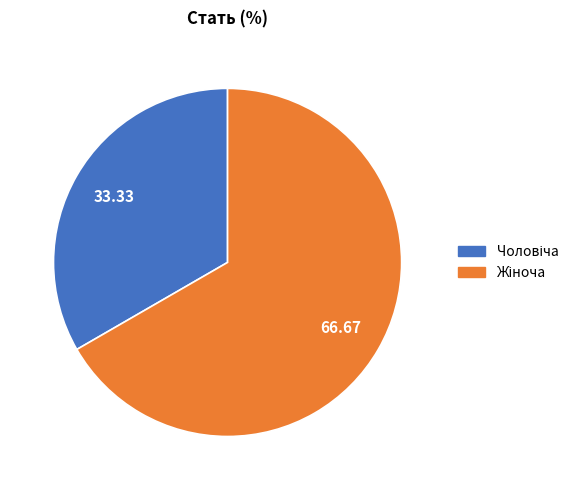

Is there a majority slice in this chart?

Yes